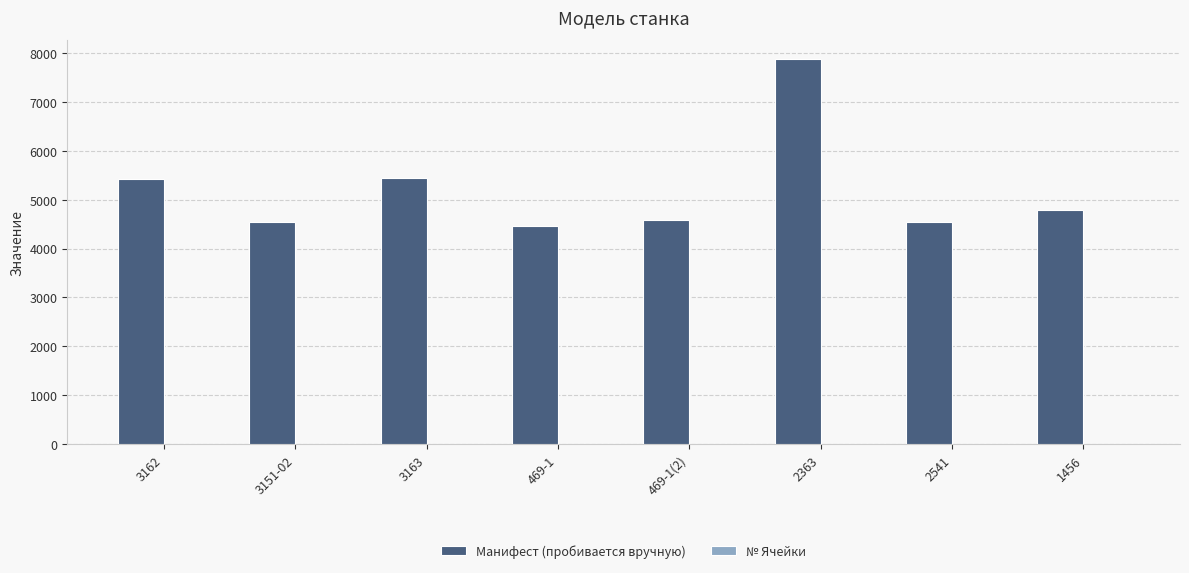

At which label does Манифест (пробивается вручную) reach its peak?

2363